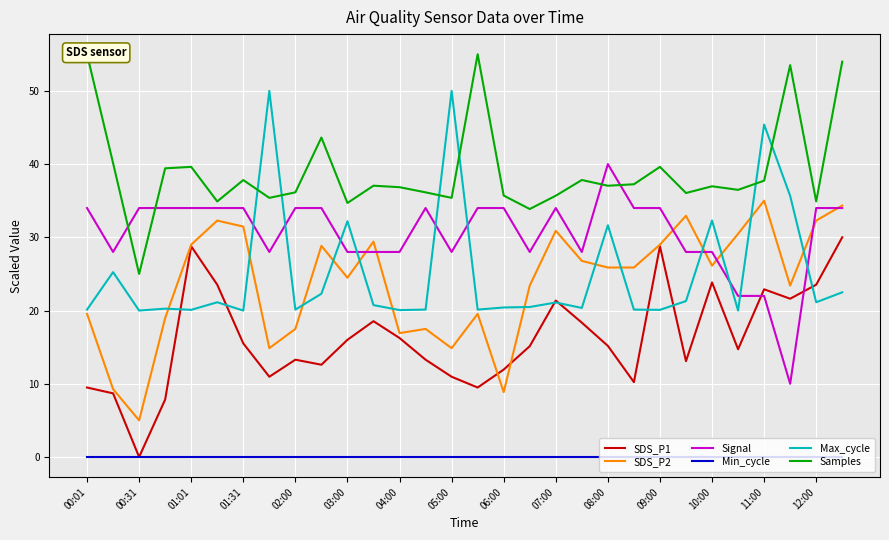

What is the spread (max minus min) of values at 21?

37.2